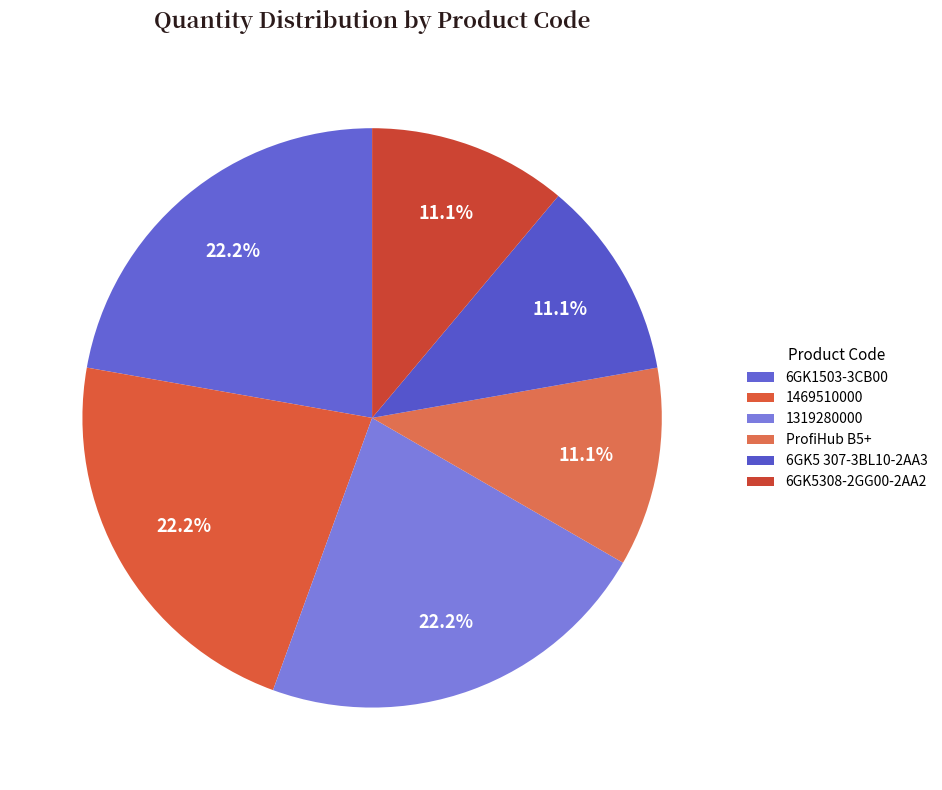

To the nearest percent, what percentage of the pie is ProfiHub B5+?

11%